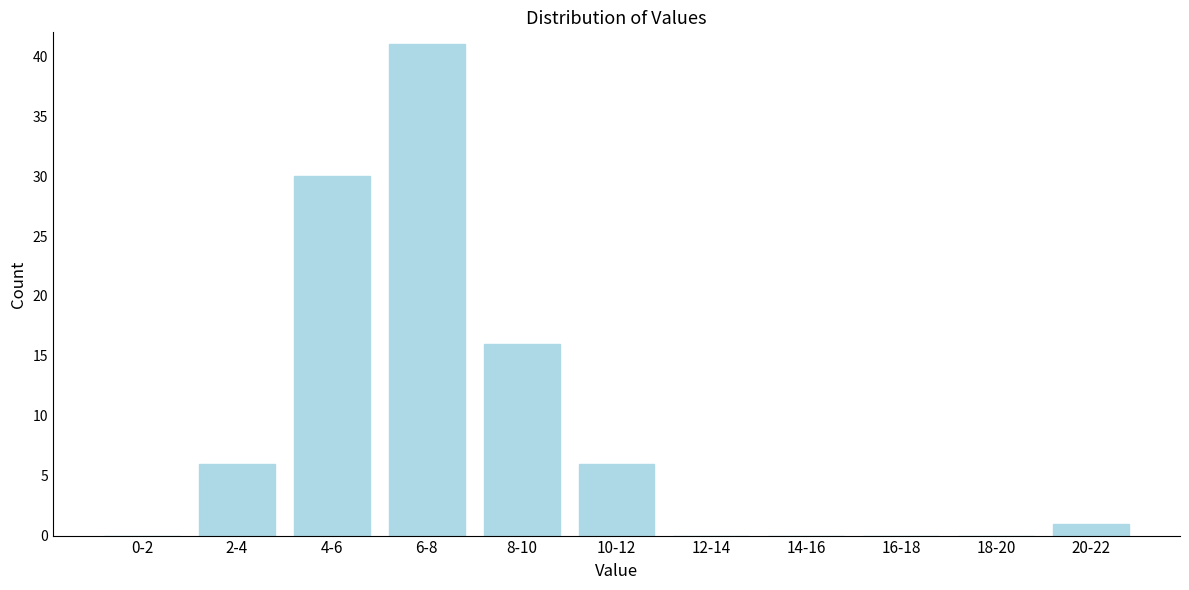

Reading right to left, transcribe all the data shown in this chart.

20-22=1	18-20=0	16-18=0	14-16=0	12-14=0	10-12=6	8-10=16	6-8=41	4-6=30	2-4=6	0-2=0